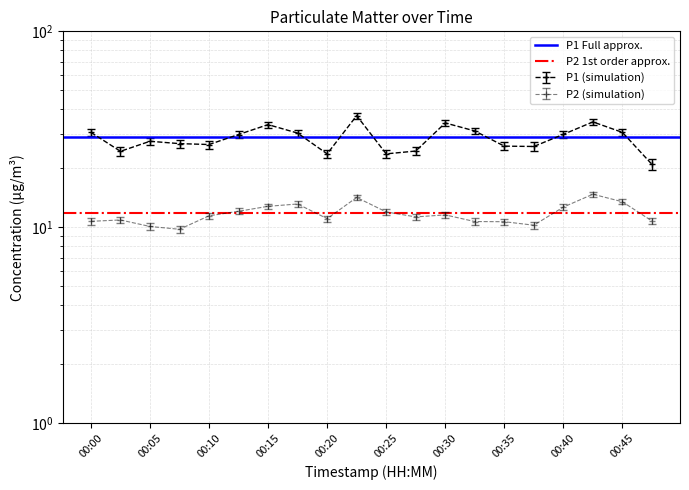

What is the maximum value for P1 Full approx.?

28.7